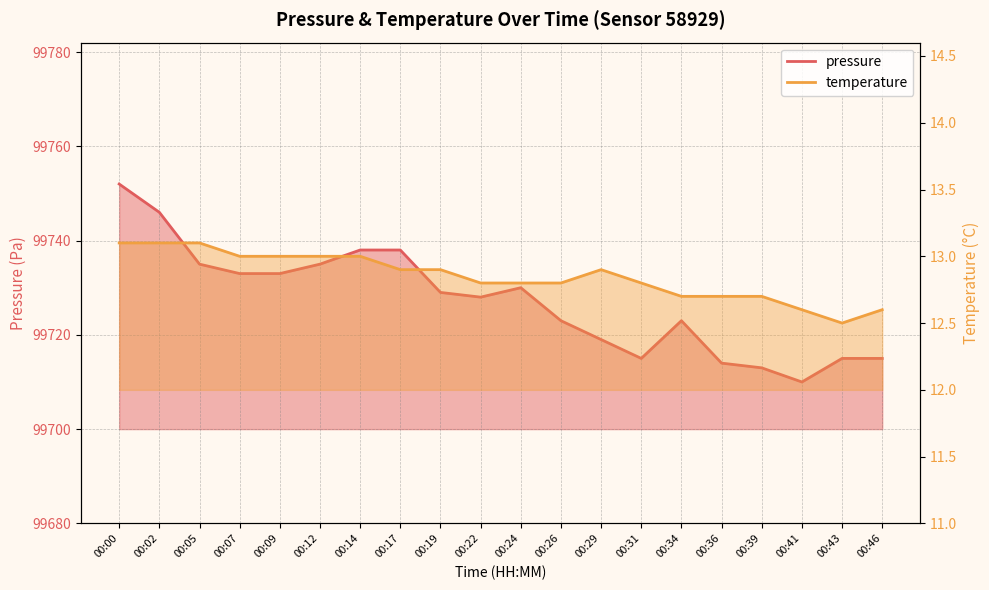

Reading left to right, transcribe all the data shown in this chart.

pressure: 99752.0	99746.0	99735.0	99733.0	99733.0	99735.0	99738.0	99738.0	99729.0	99728.0	99730.0	99723.0	99719.0	99715.0	99723.0	99714.0	99713.0	99710.0	99715.0	99715.0
temperature: 13.1	13.1	13.1	13.0	13.0	13.0	13.0	12.9	12.9	12.8	12.8	12.8	12.9	12.8	12.7	12.7	12.7	12.6	12.5	12.6